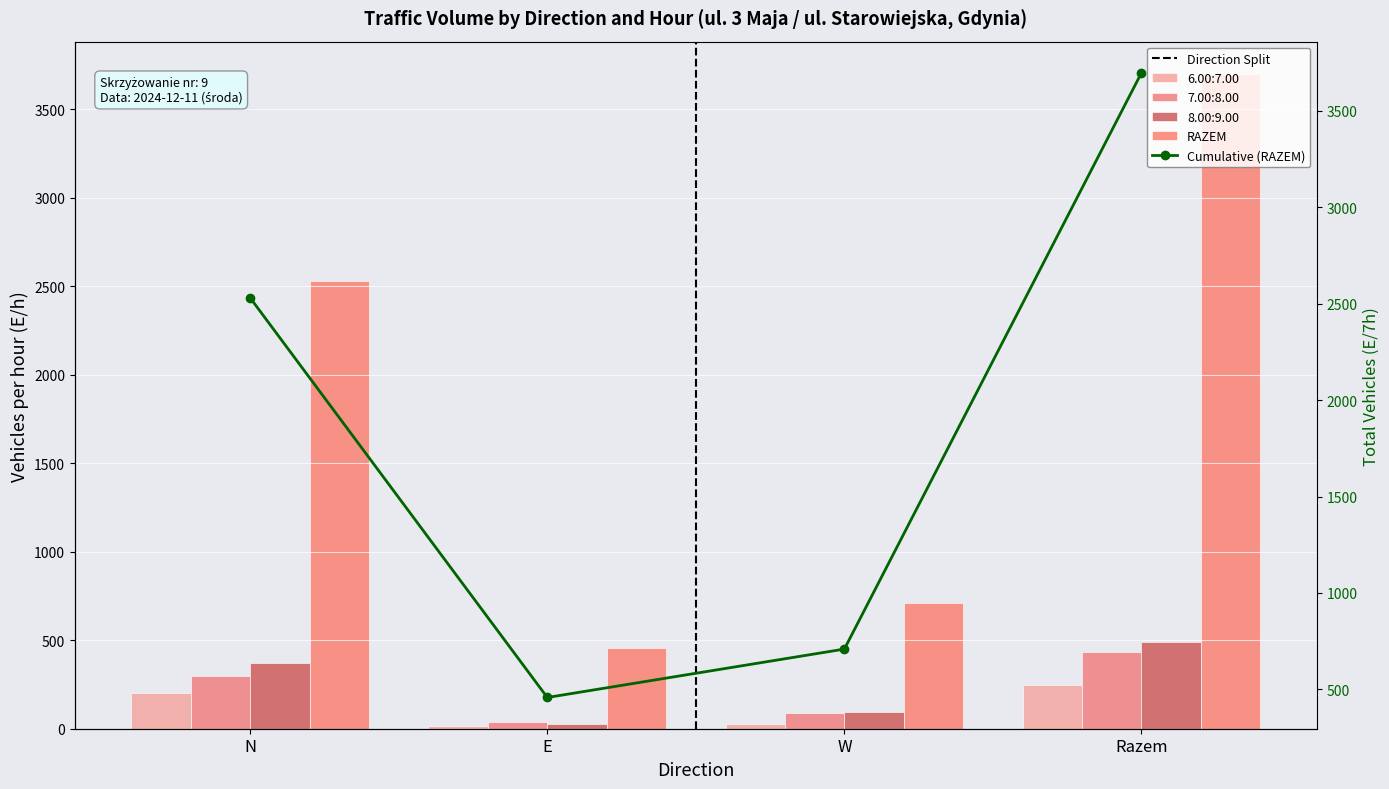

Is the value of RAZEM at N greater than the value of 6.00:7.00 at Razem?

Yes